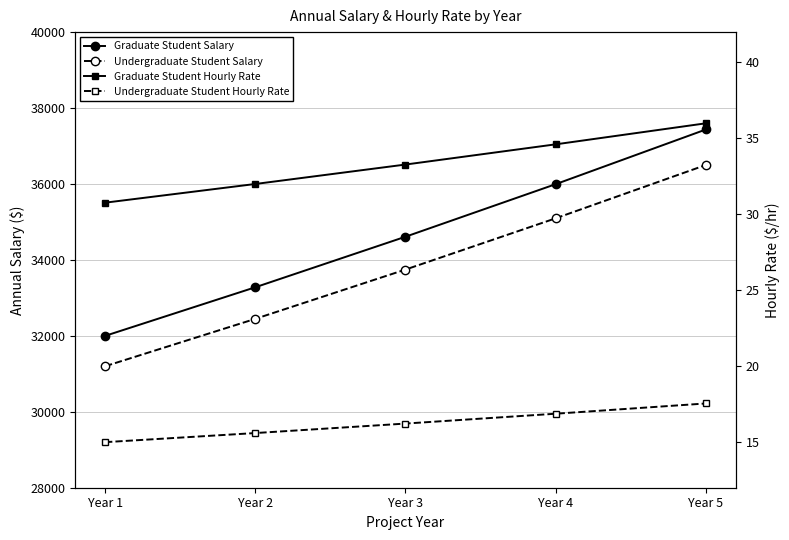

What are all the series names shown in the legend?

Graduate Student Salary, Undergraduate Student Salary, Graduate Student Hourly Rate, Undergraduate Student Hourly Rate